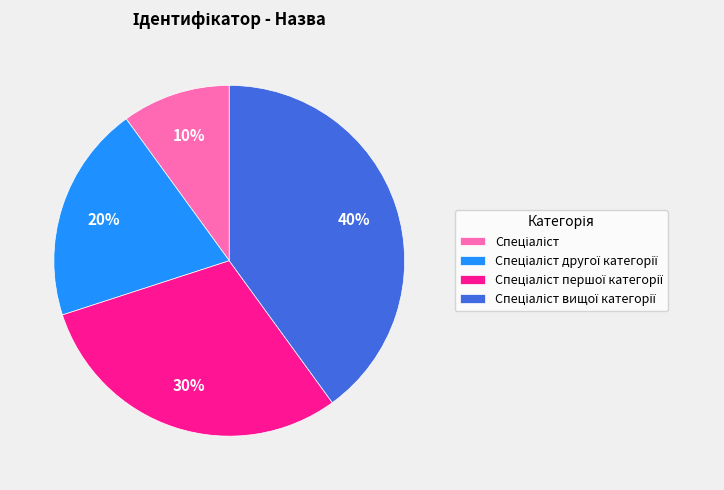

How many slices are in this pie chart?

4